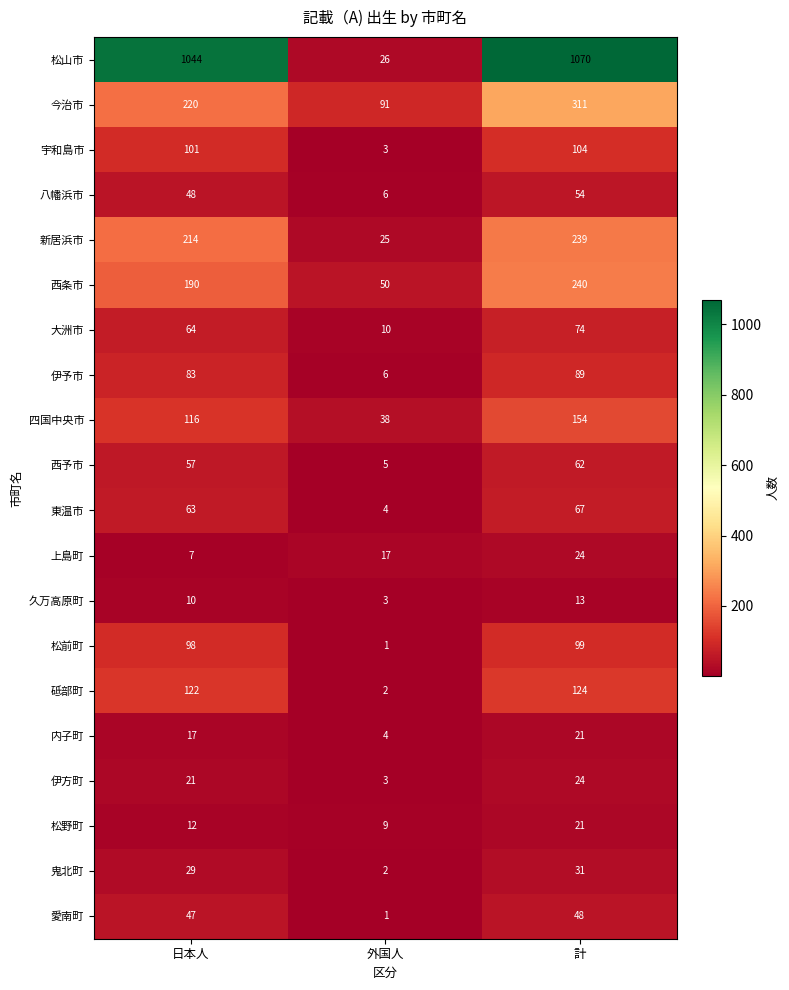

How many data points in 松前町 are less than 98?

1